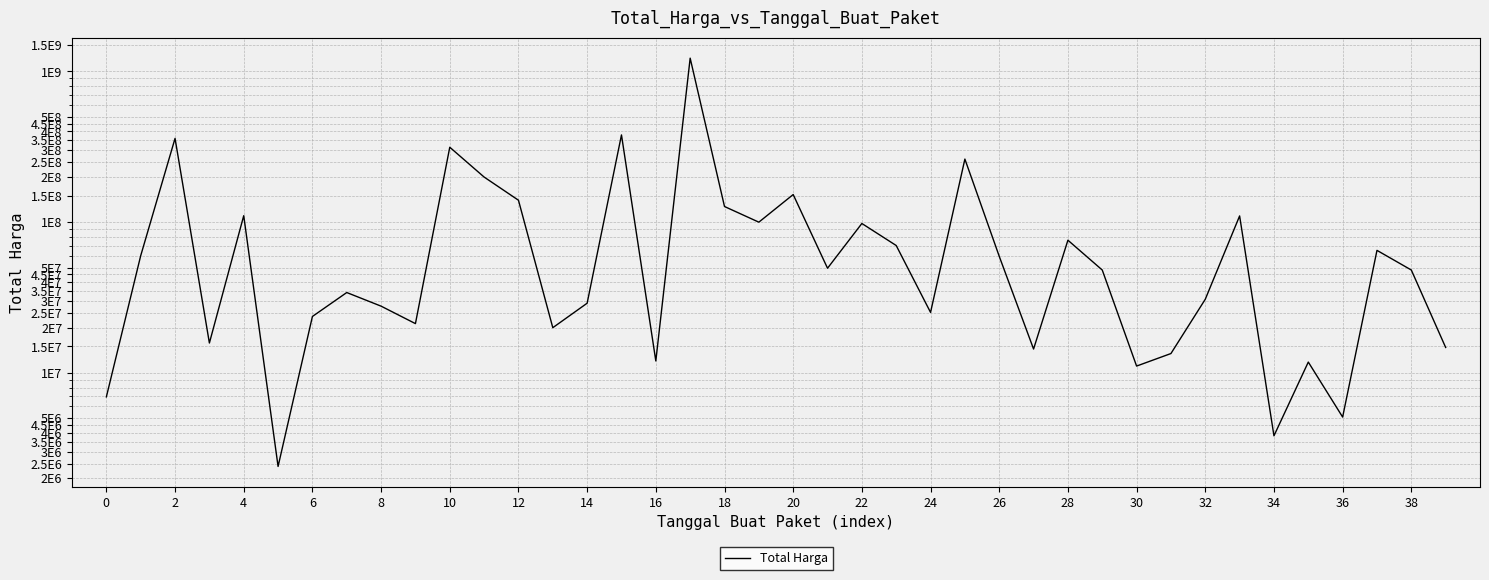

What is the maximum value shown in the chart?

1224682000